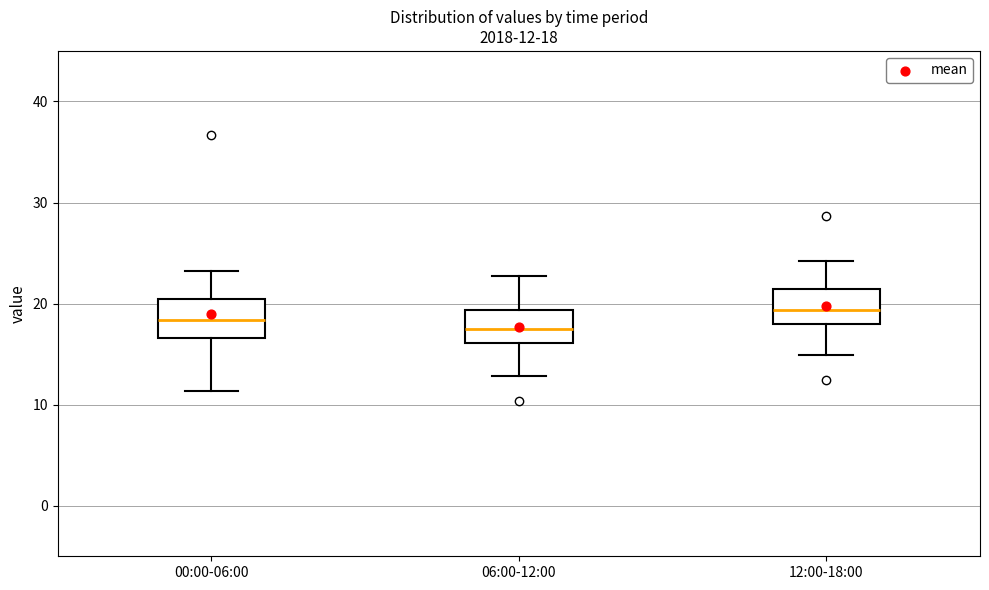

Which box has the highest median line?

12:00-18:00